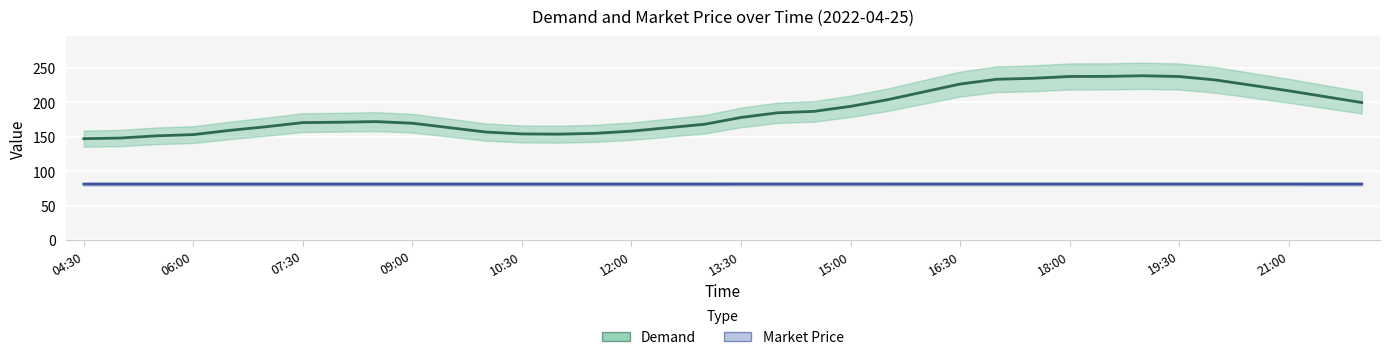

What is the average value of the Demand series?

188.2